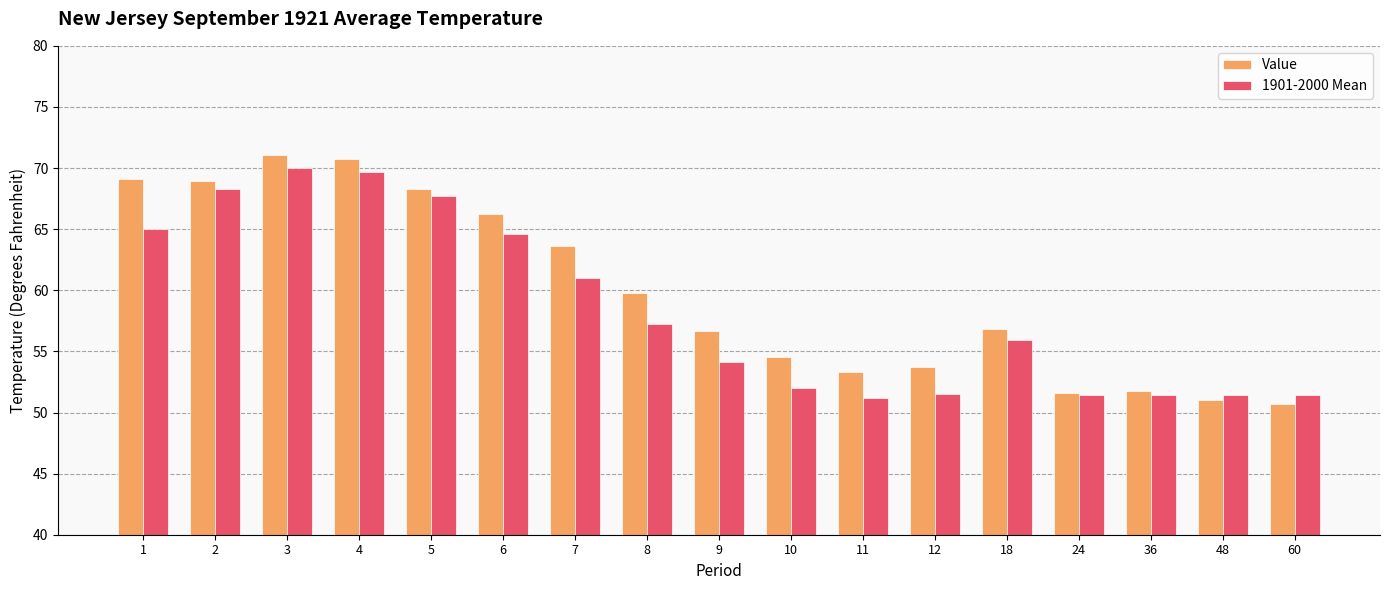

What is the spread (max minus min) of values at 36?

0.4